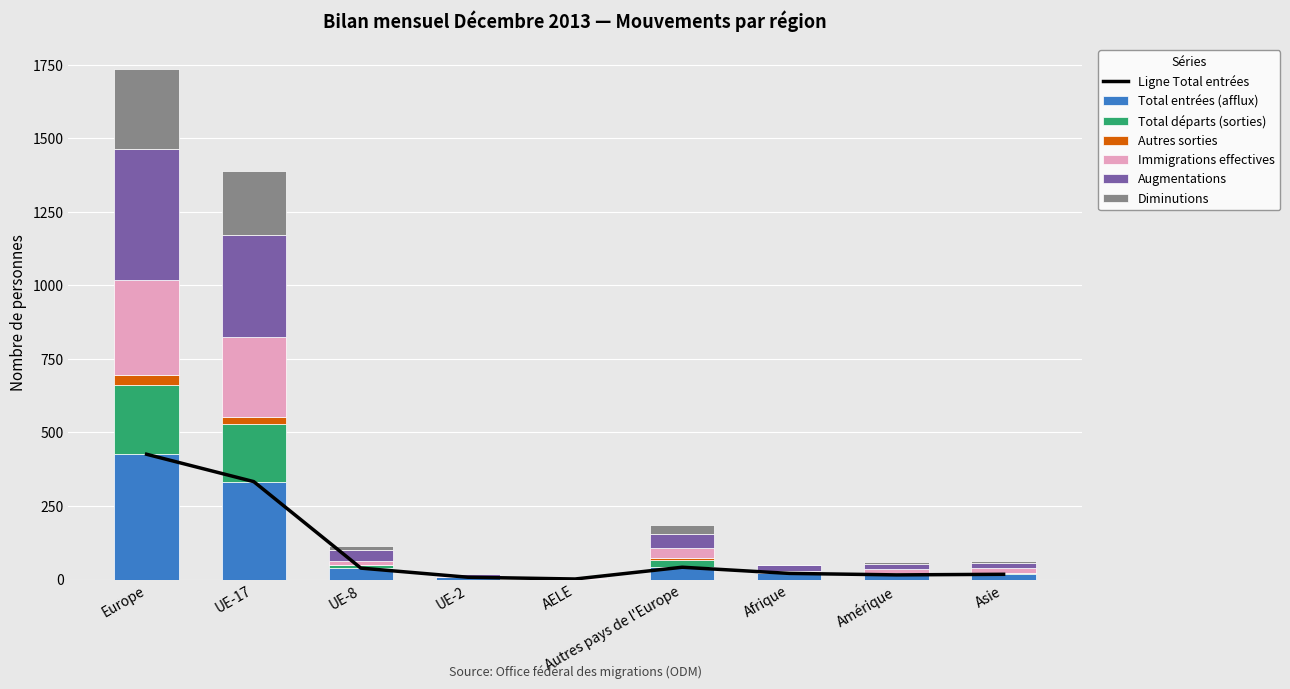

At UE-2, list the series in order from smallest to largest.

Total départs (sorties), Autres sorties, Immigrations effectives, Diminutions, Total entrées (afflux), Augmentations